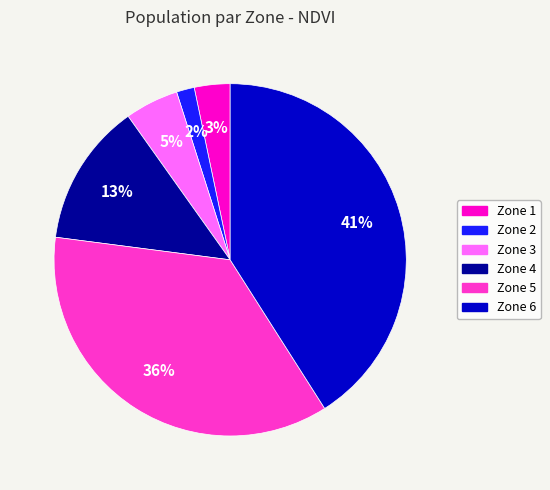

Between Zone 3 and Zone 2, which is larger?

Zone 3